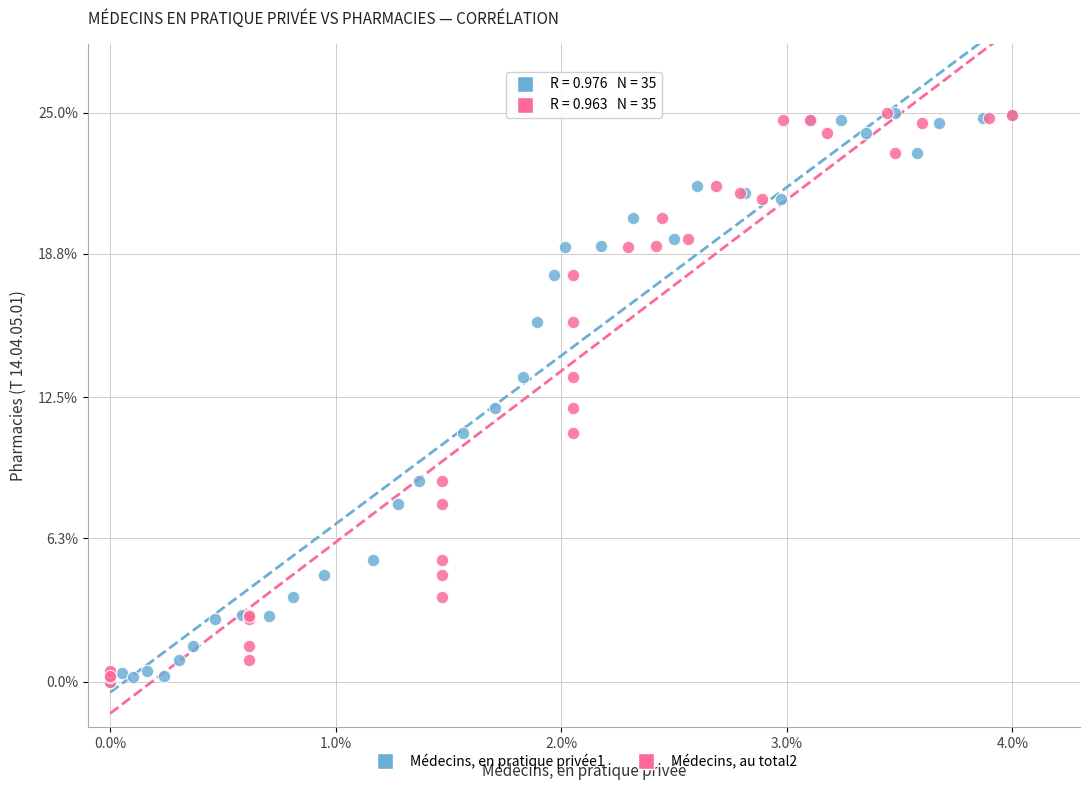

What are all the series names shown in the legend?

Médecins, en pratique privée1, Médecins, au total2